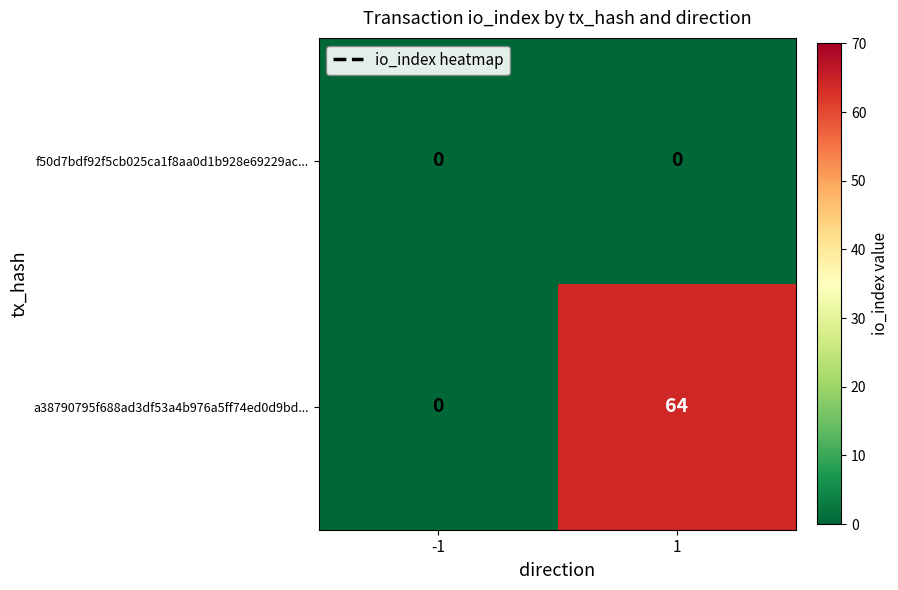

Rank the series at 1 from highest to lowest value.

a38790795f688ad3df53a4b976a5ff74ed0d9bd..., f50d7bdf92f5cb025ca1f8aa0d1b928e69229ac...